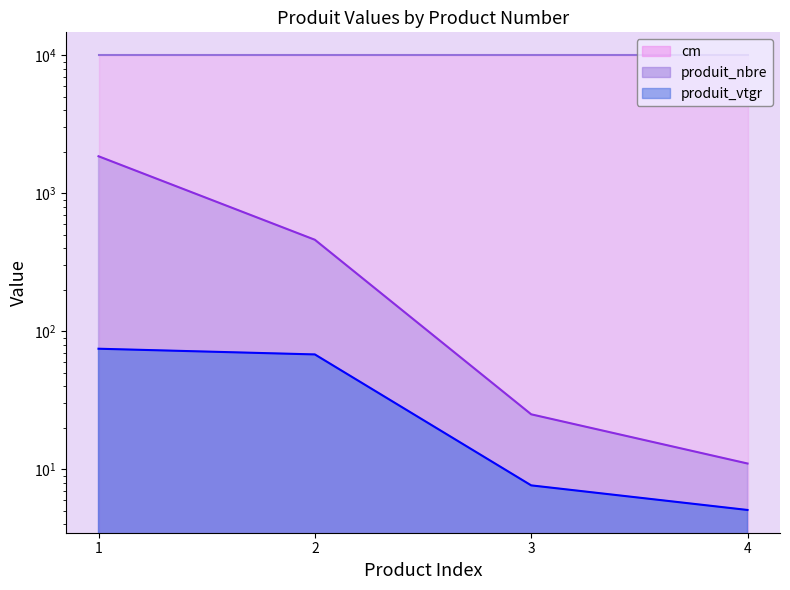

What is the spread (max minus min) of values at 3?

17.4